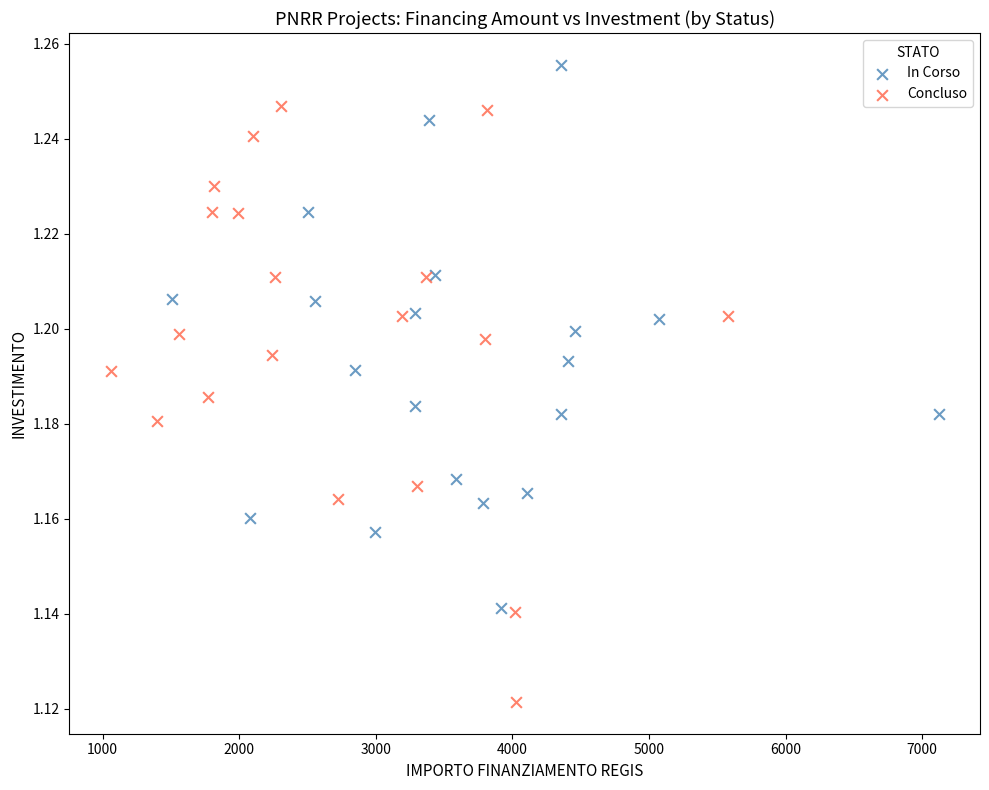

Which series contains the lowest Y value?

Concluso